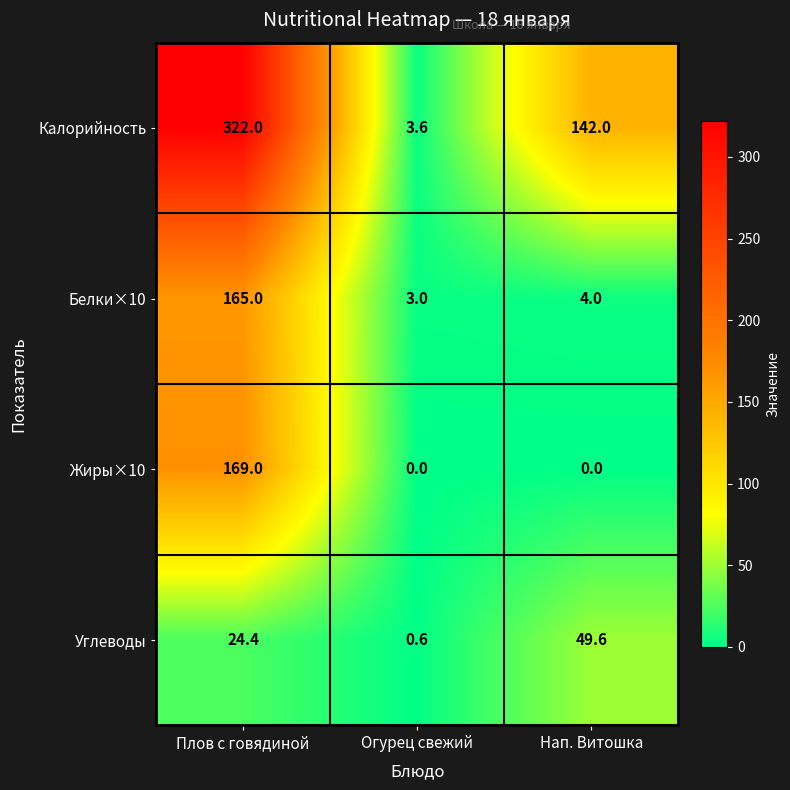

How many data points in Углеводы are less than 24?

1